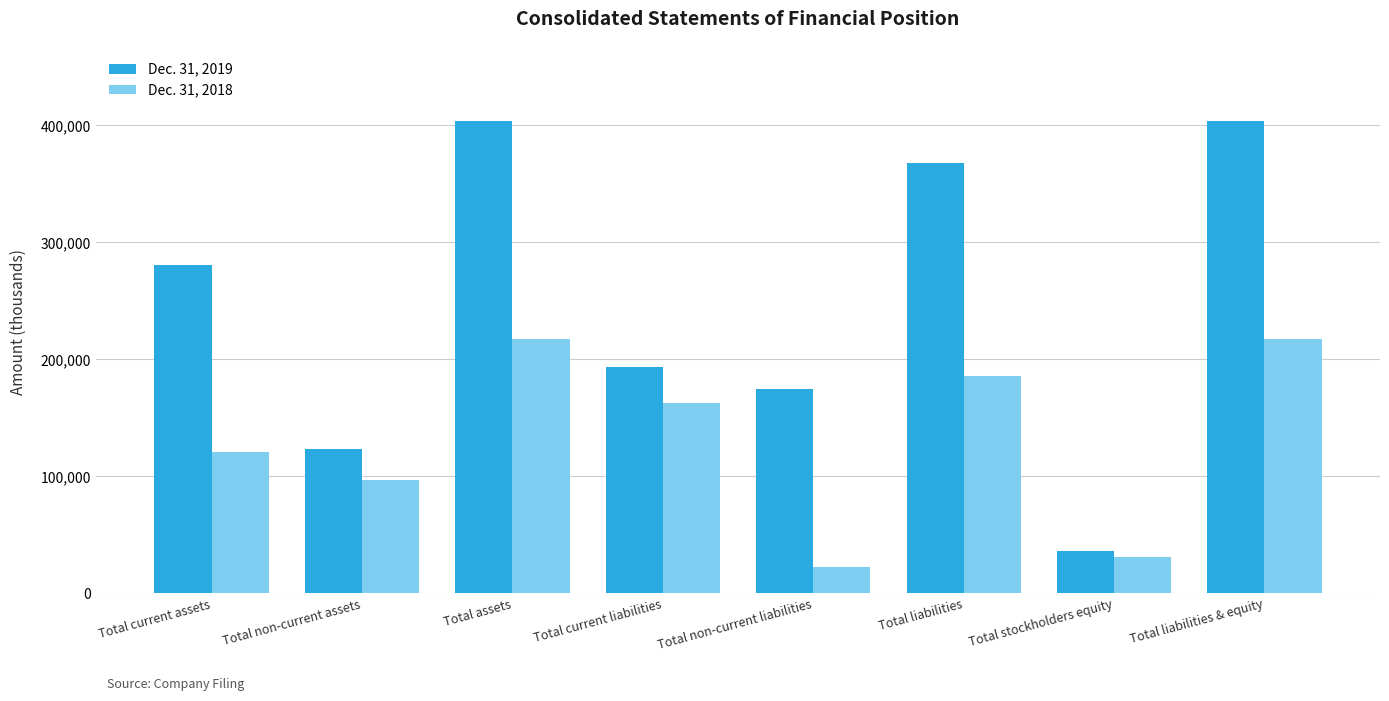

What is the maximum value shown in the chart?

403917